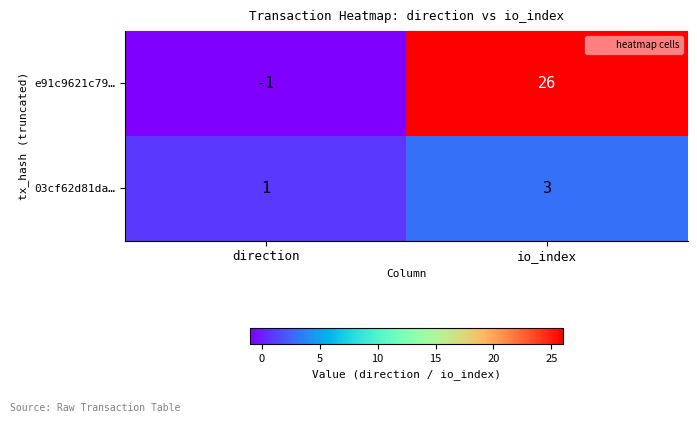

Which series changed the most between direction and io_index?

e91c9621c79…